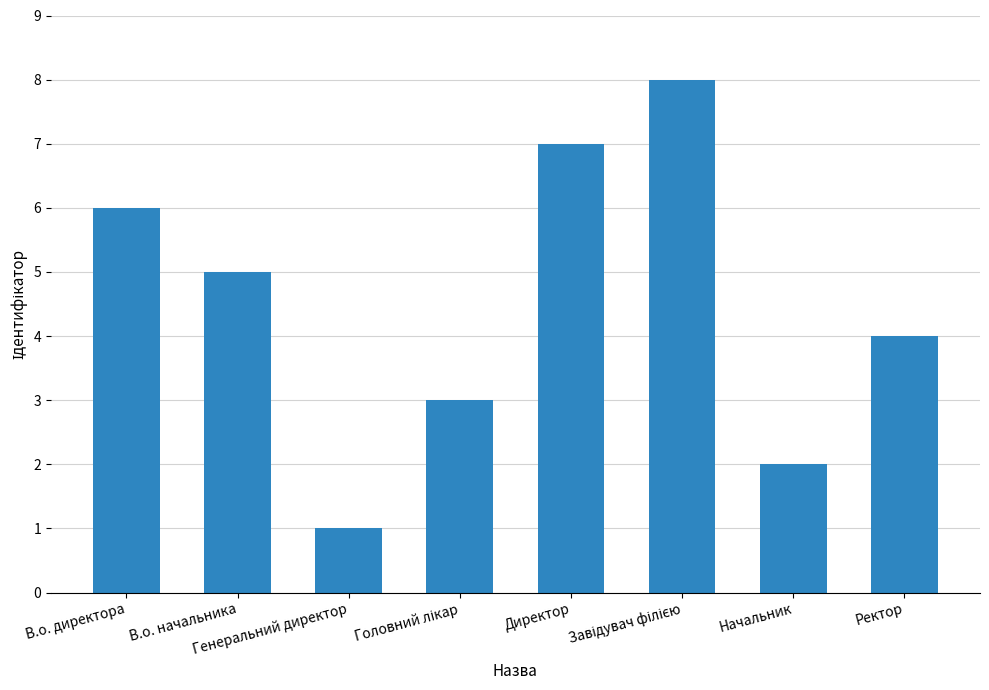

What is the difference between the maximum and minimum values?

7